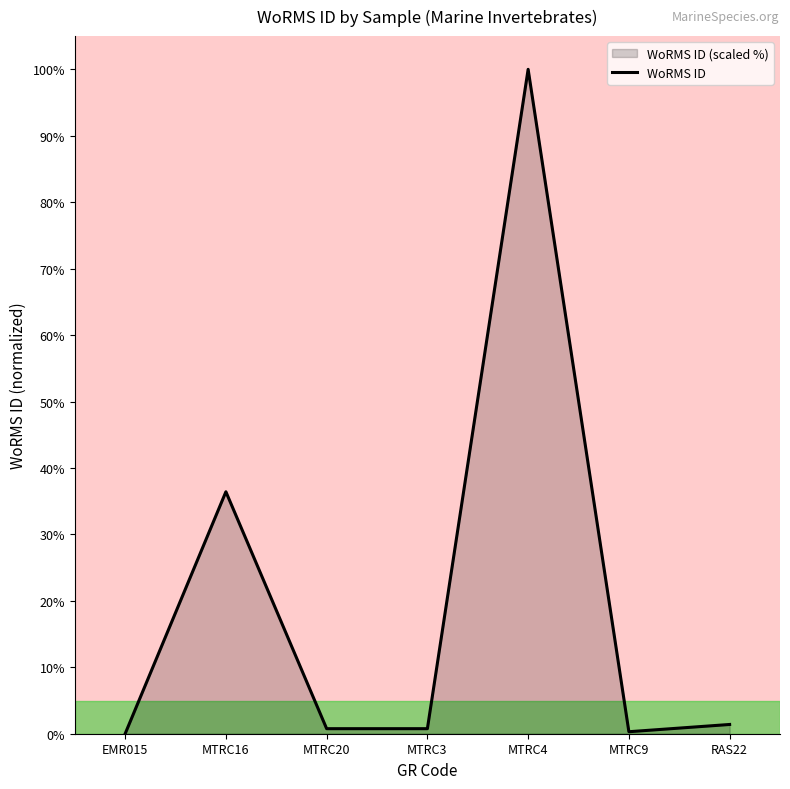

Where is the first local maximum?

MTRC16